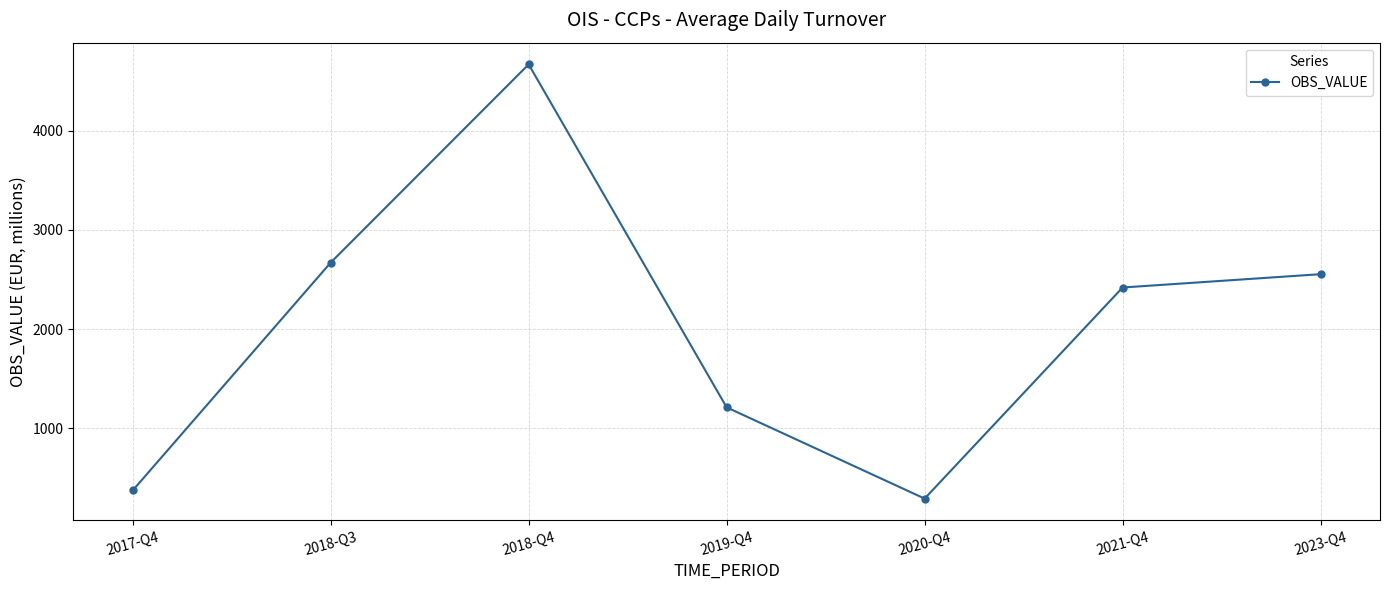

At which category does the chart reach its minimum across all series?

2020-Q4